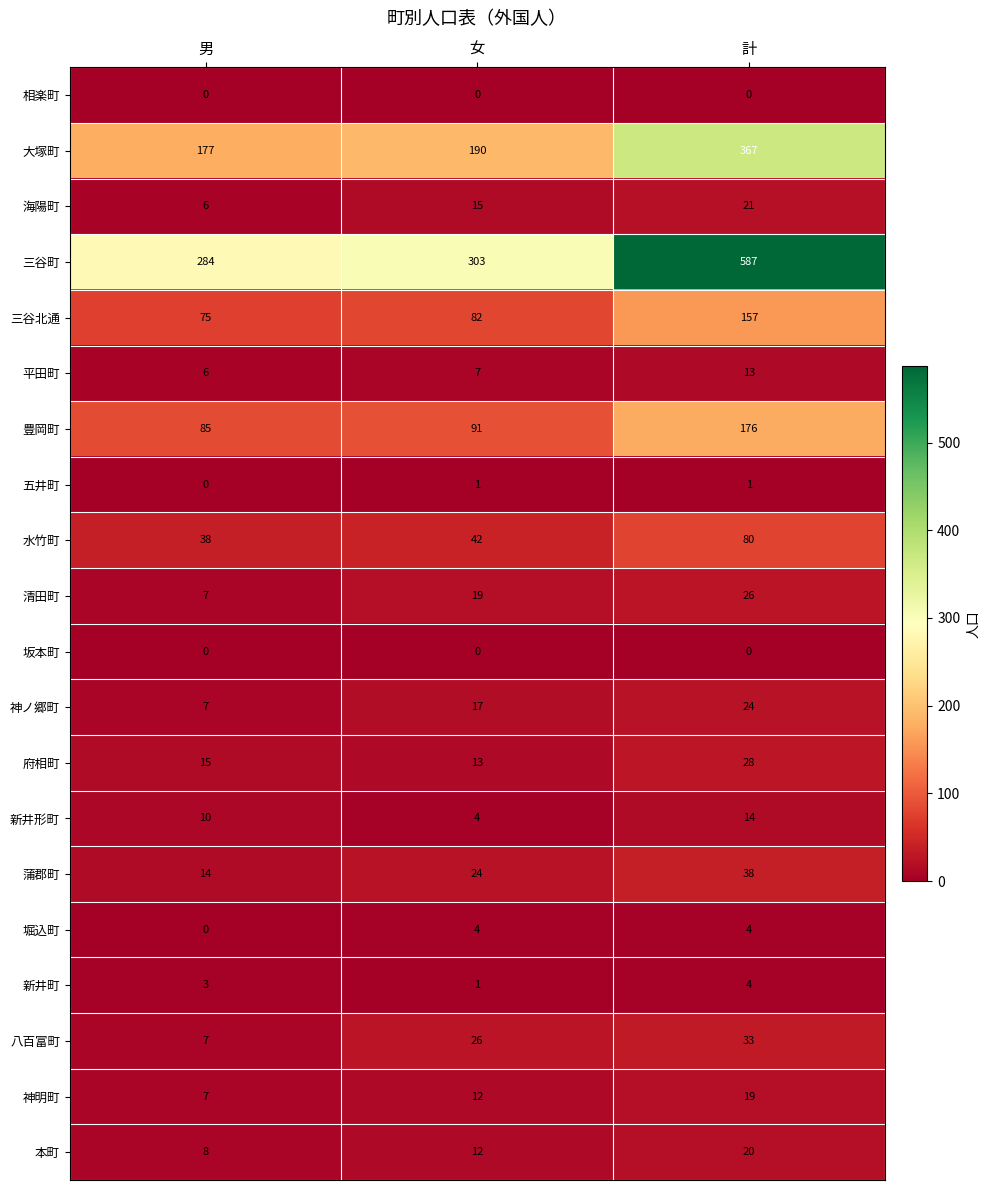

How many values in 堀込町 are above zero?

2